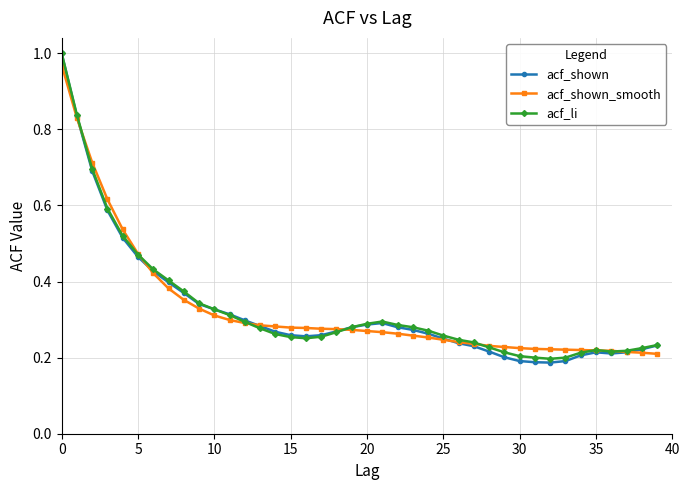

At how many categories does at least one series exceed 0?

40